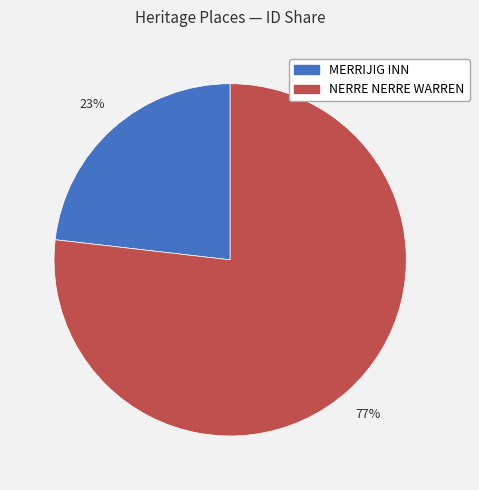

To the nearest percent, what portion does MERRIJIG INN represent?

23%